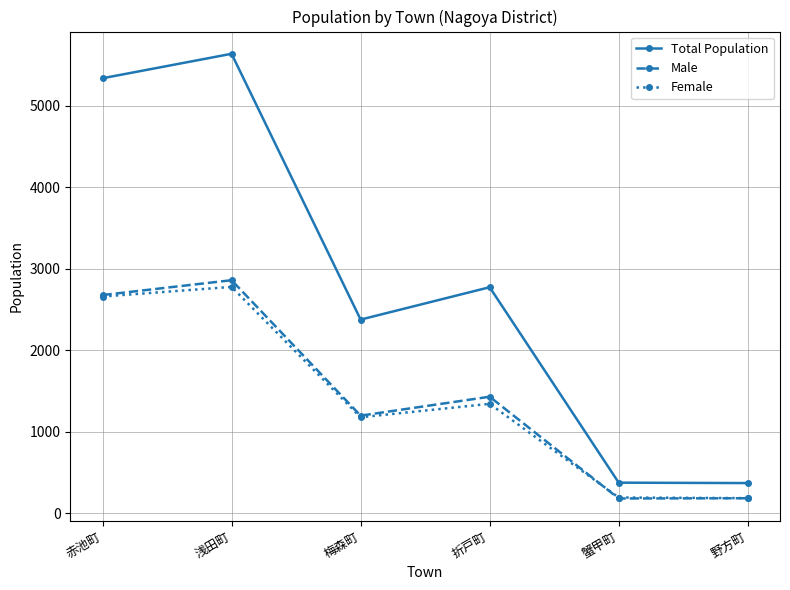

Which series changed the most between 浅田町 and 折戸町?

Total Population